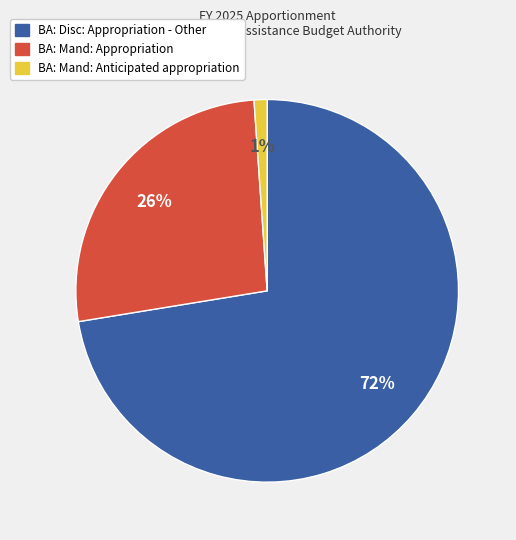

To the nearest percent, what is the combined percentage of BA: Disc: Appropriation - Other and BA: Mand: Appropriation?

99%